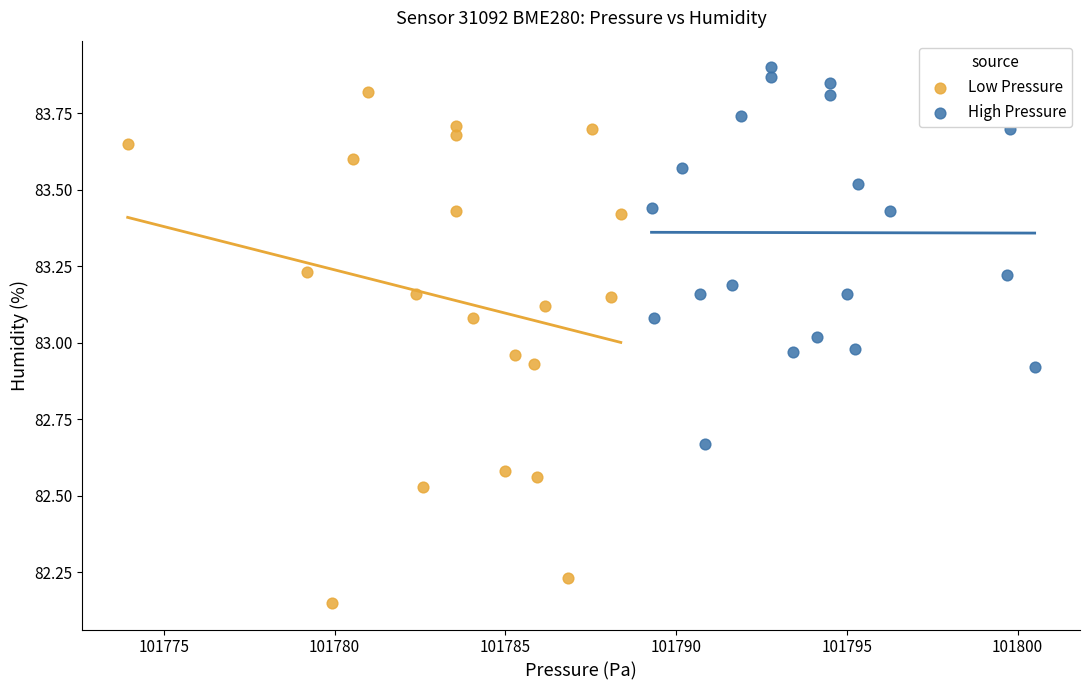

Which series has the largest Y range (max minus min)?

Low Pressure